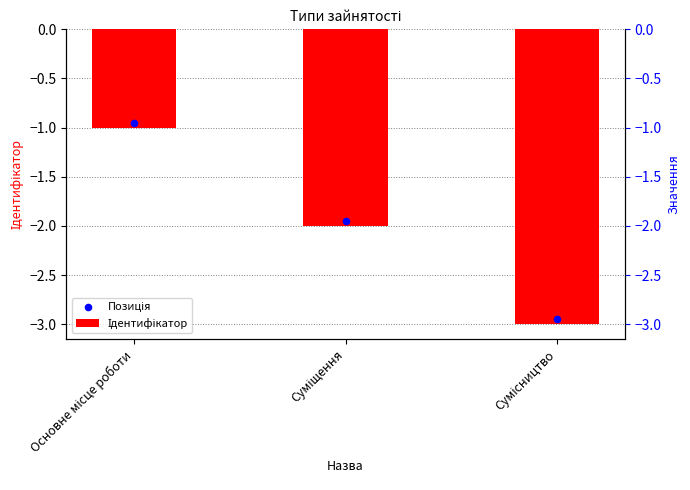

Which series has the largest Y range (max minus min)?

Ідентифікатор